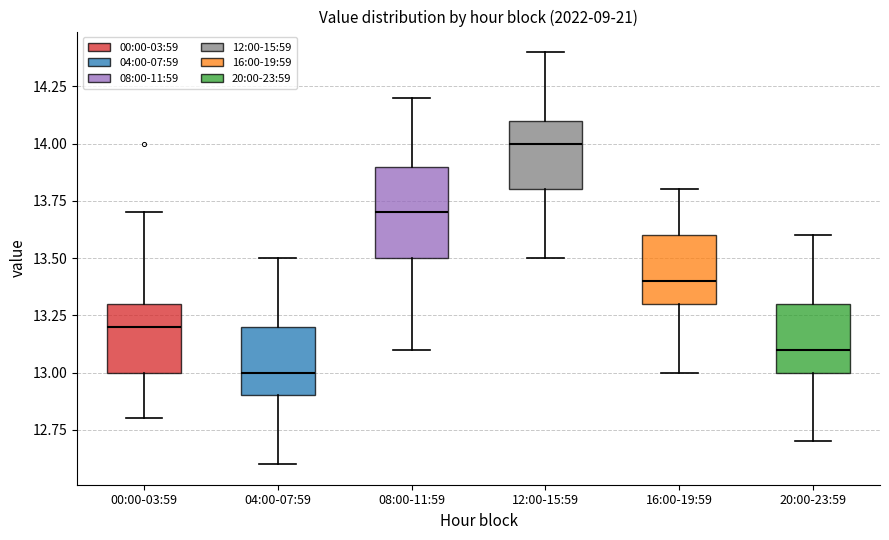

Reading left to right, read every box against the y-axis: the position of its median line, the range the box covers, and the ends of its whiskers. The values are not printed on the chart, so give them approximately, as read against the axis.

00:00-03:59: median 13.2, box 13.0 to 13.3, whiskers 12.8 to 13.7
04:00-07:59: median 13.0, box 12.9 to 13.2, whiskers 12.6 to 13.5
08:00-11:59: median 13.7, box 13.5 to 13.9, whiskers 13.1 to 14.2
12:00-15:59: median 14.0, box 13.8 to 14.1, whiskers 13.5 to 14.4
16:00-19:59: median 13.4, box 13.3 to 13.6, whiskers 13.0 to 13.8
20:00-23:59: median 13.1, box 13.0 to 13.3, whiskers 12.7 to 13.6